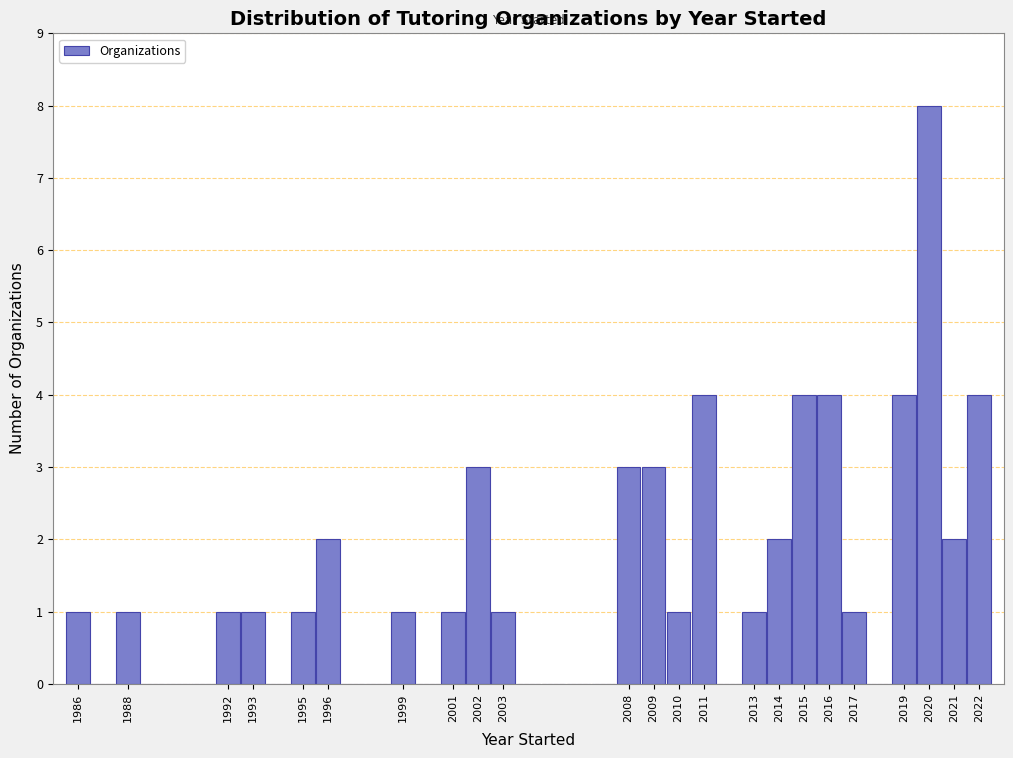

Reading left to right, list every bar in this chart as the range it spans on the x-axis followed by its height. The values are not printed on the chart, so give them approximately, as read against the axis.

1985.5 to 1986.5: 1
1986.5 to 1987.5: 0
1987.5 to 1988.5: 1
1988.5 to 1989.5: 0
1989.5 to 1990.5: 0
1990.5 to 1991.5: 0
1991.5 to 1992.5: 1
1992.5 to 1993.5: 1
1993.5 to 1994.5: 0
1994.5 to 1995.5: 1
1995.5 to 1996.5: 2
1996.5 to 1997.5: 0
1997.5 to 1998.5: 0
1998.5 to 1999.5: 1
1999.5 to 2000.5: 0
2000.5 to 2001.5: 1
2001.5 to 2002.5: 3
2002.5 to 2003.5: 1
2003.5 to 2004.5: 0
2004.5 to 2005.5: 0
2005.5 to 2006.5: 0
2006.5 to 2007.5: 0
2007.5 to 2008.5: 3
2008.5 to 2009.5: 3
2009.5 to 2010.5: 1
2010.5 to 2011.5: 4
2011.5 to 2012.5: 0
2012.5 to 2013.5: 1
2013.5 to 2014.5: 2
2014.5 to 2015.5: 4
2015.5 to 2016.5: 4
2016.5 to 2017.5: 1
2017.5 to 2018.5: 0
2018.5 to 2019.5: 4
2019.5 to 2020.5: 8
2020.5 to 2021.5: 2
2021.5 to 2022.5: 4